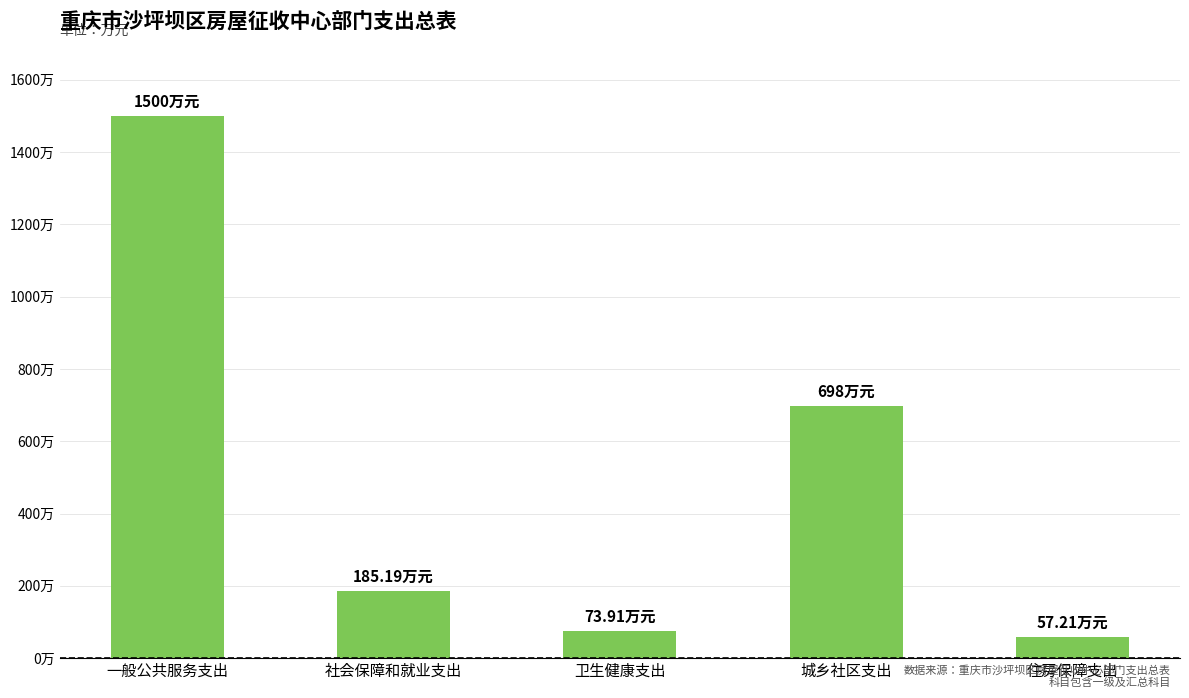

What is the label of the 2nd bar from the left?

社会保障和就业支出